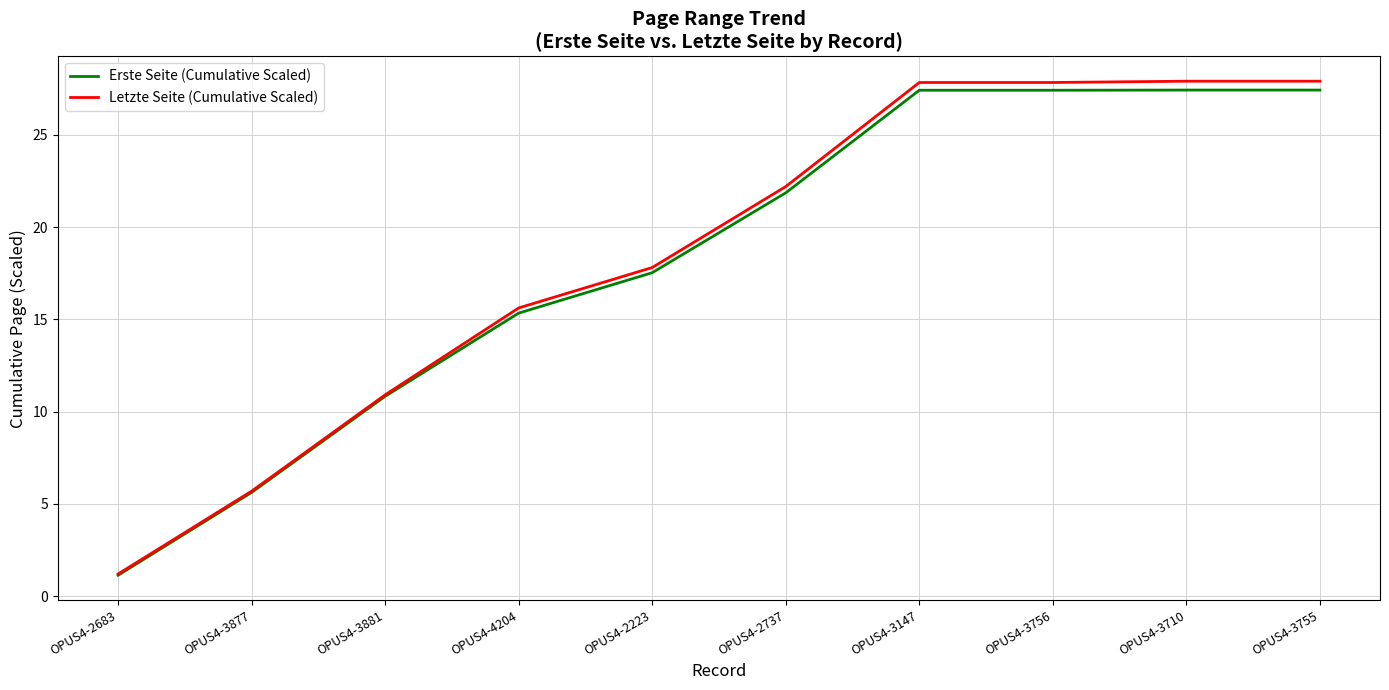

Where is Letzte Seite (Cumulative Scaled) nearest to the value 14?

OPUS4-4204